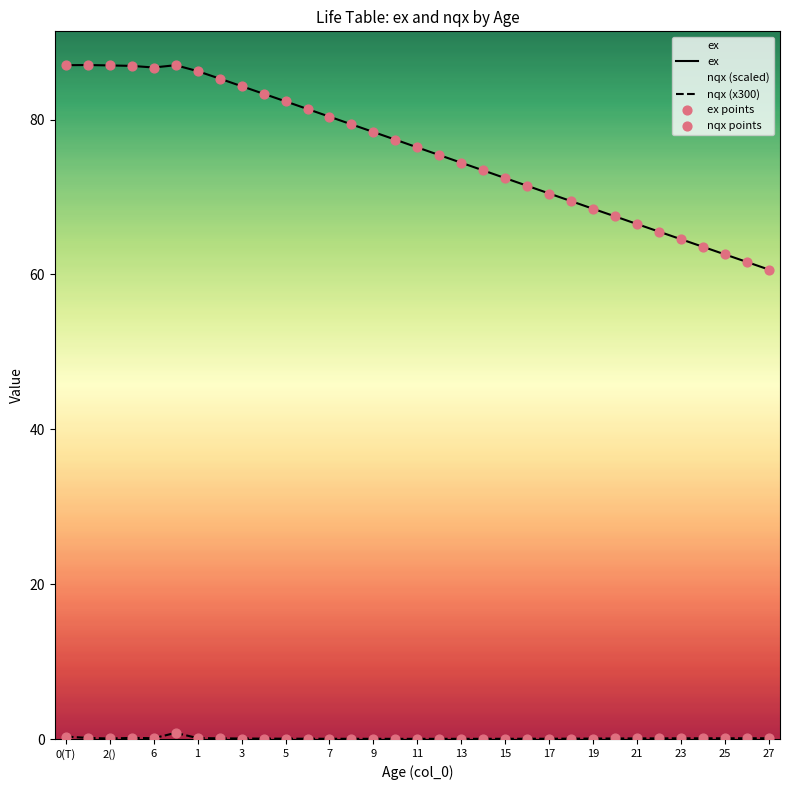

Which series has the largest total across all categories?

ex